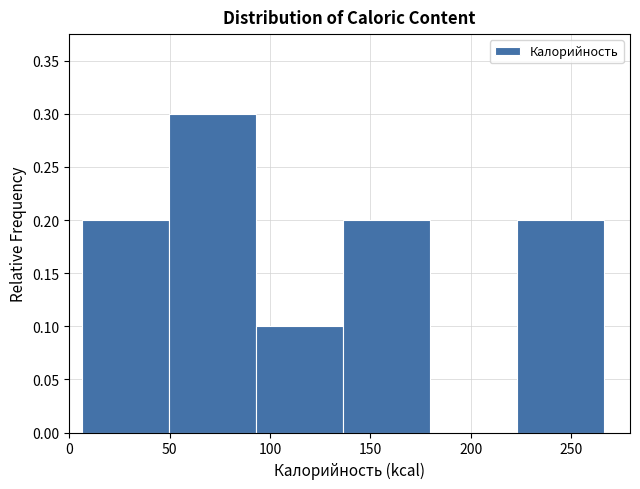

Reading left to right, list every bar in this chart as the range it spans on the x-axis followed by its height. Neither the bar edges nor the heights are printed on the chart, so give them approximately, as read against the axes.

5 to 50: 0.2
50 to 95: 0.3
95 to 135: 0.1
135 to 180: 0.2
180 to 225: 0
225 to 265: 0.2